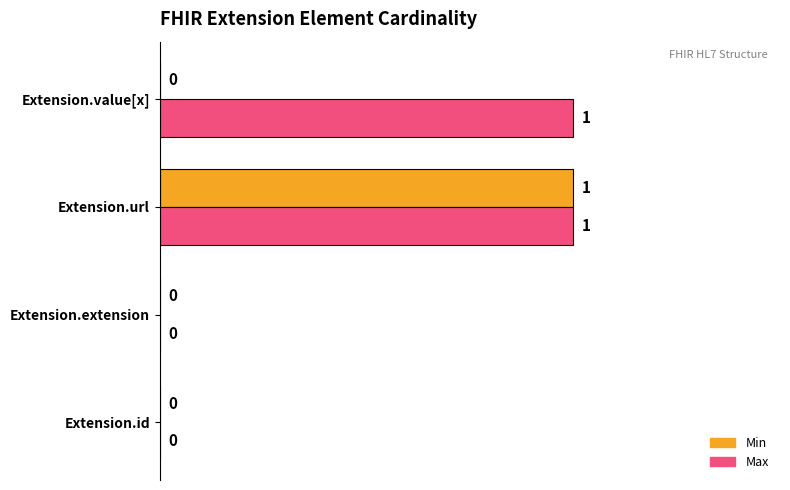

Count the number of data series in this chart.

2